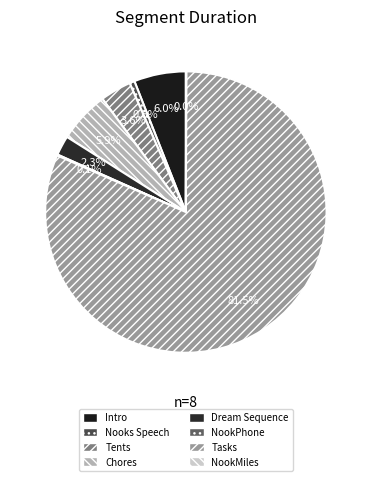

To the nearest percent, what is the difference between the largest and smallest slice percentages?

82%